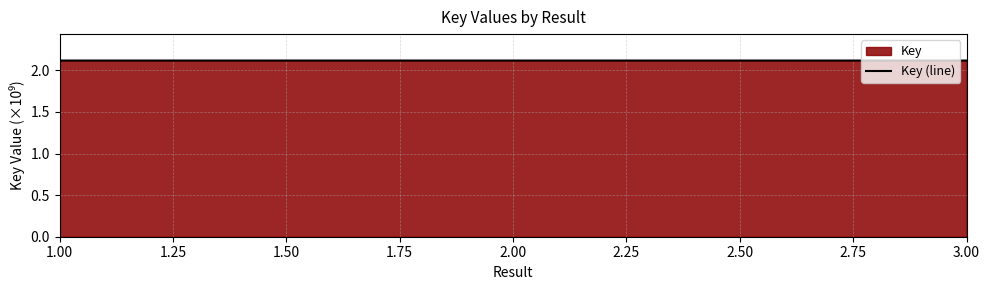

The chart shows a value of 3.3 at 2.00. True or false?

False